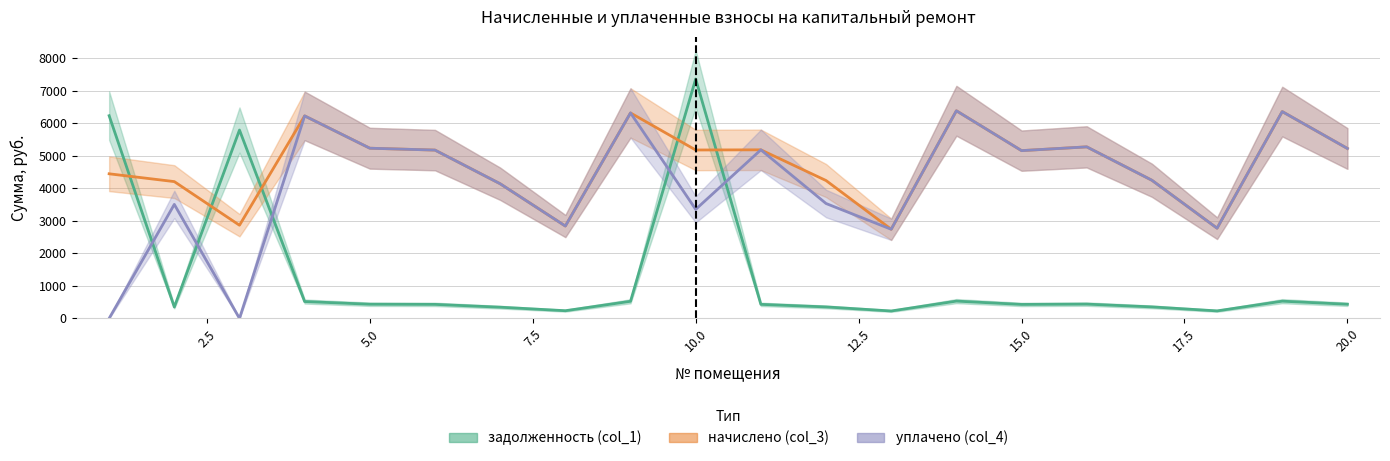

What is the value of the уплачено (col_4) point at the 18th from the left?

2773.8